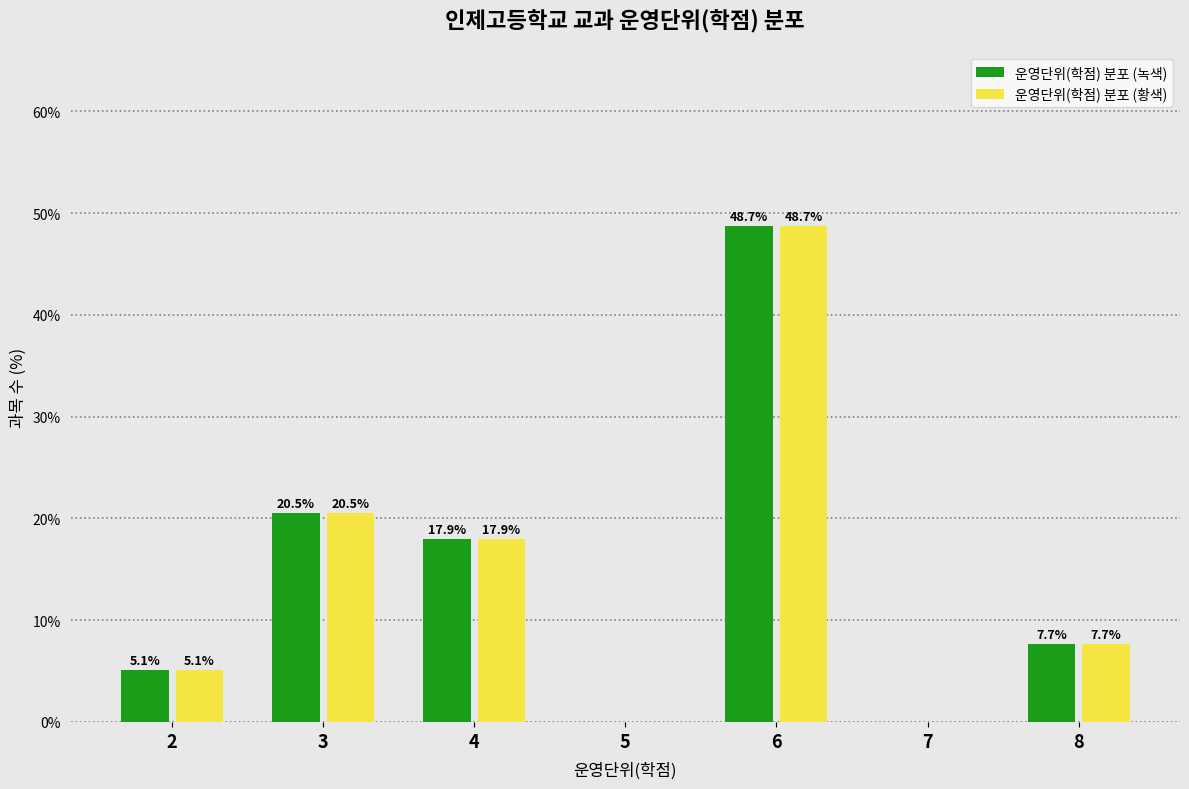

Reading right to left, extract all data points from this chart.

운영단위(학점) 분포 (녹색): 8=7.7	7=0.0	6=48.7	5=0.0	4=17.9	3=20.5	2=5.1
운영단위(학점) 분포 (황색): 8=7.7	7=0.0	6=48.7	5=0.0	4=17.9	3=20.5	2=5.1